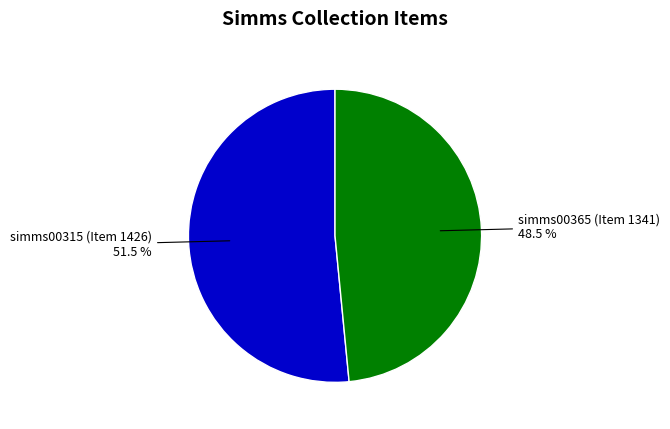

Is there any slice that represents more than half of the pie?

Yes